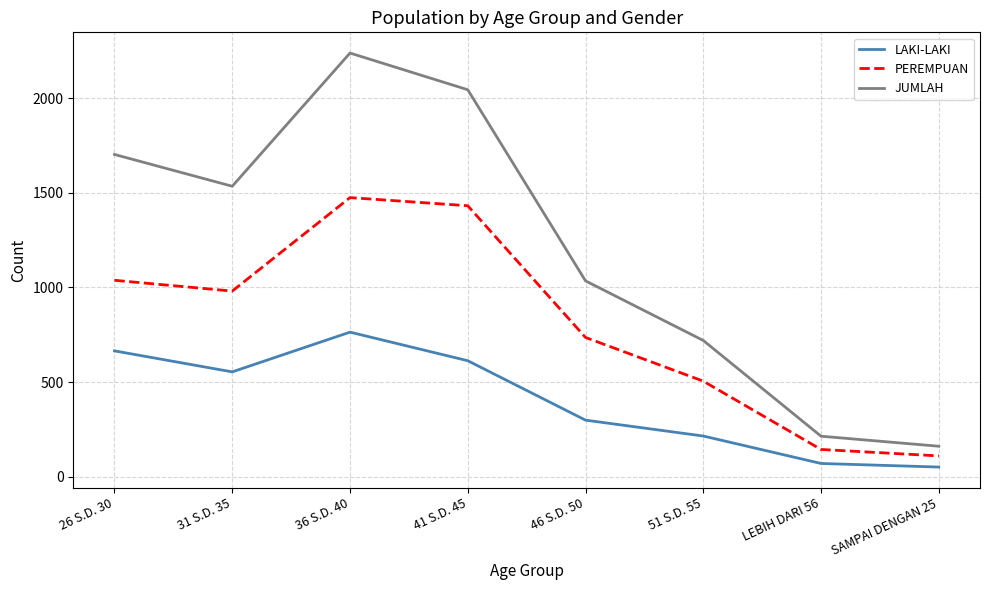

Which series has the largest range (max minus min)?

JUMLAH